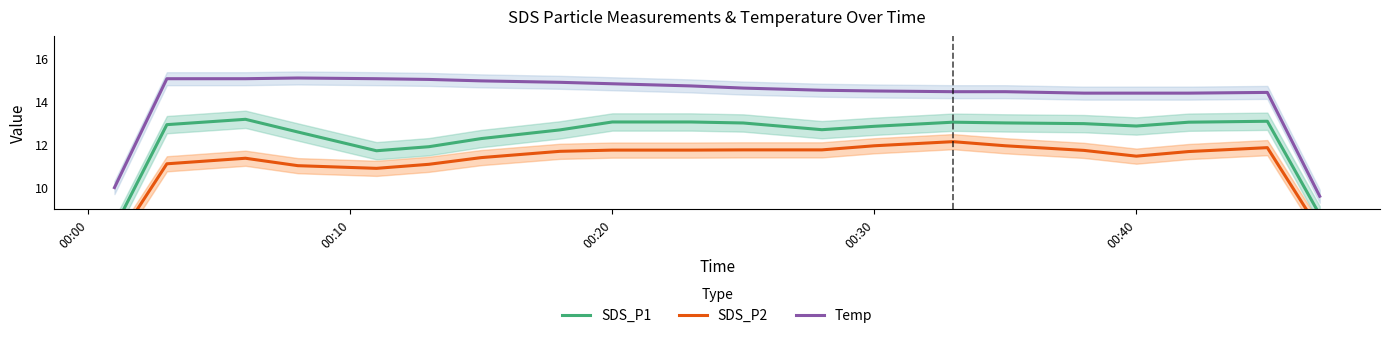

What is the highest value of the Temp series?

15.1